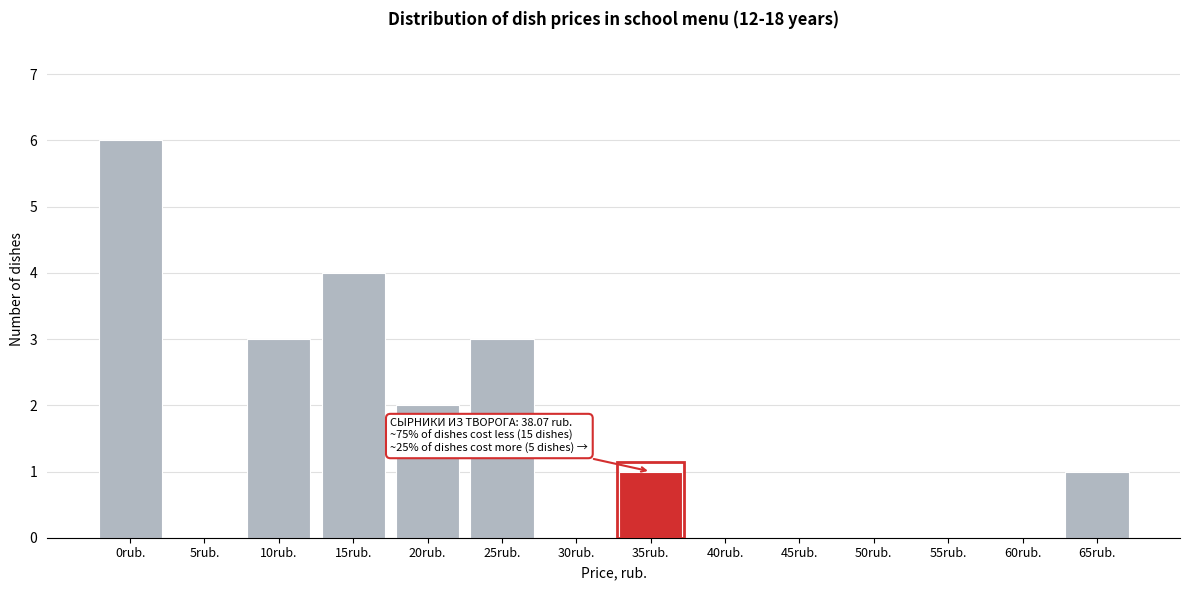

Reading left to right, extract all data points from this chart.

0rub.=6	5rub.=0	10rub.=3	15rub.=4	20rub.=2	25rub.=3	30rub.=0	35rub.=1	40rub.=0	45rub.=0	50rub.=0	55rub.=0	60rub.=0	65rub.=1